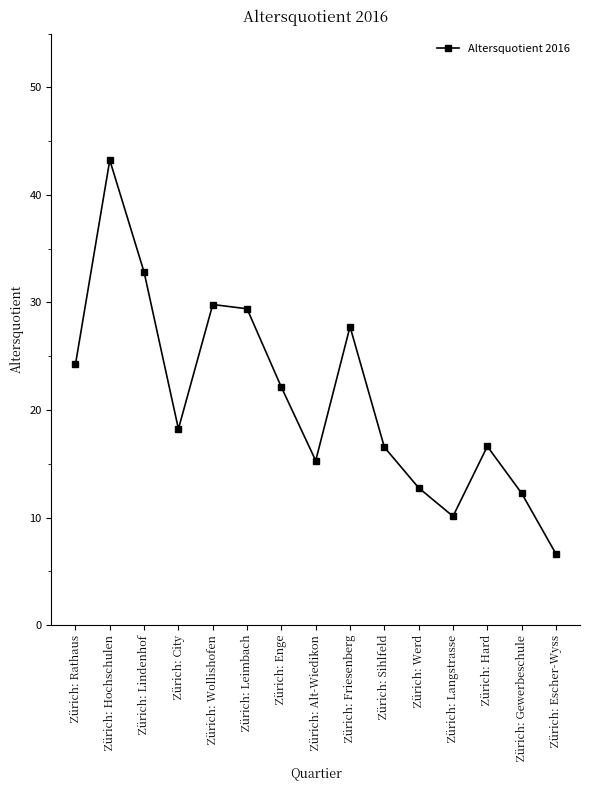

True or false: the data shows 29.8 at Zürich: Wollishofen.

True